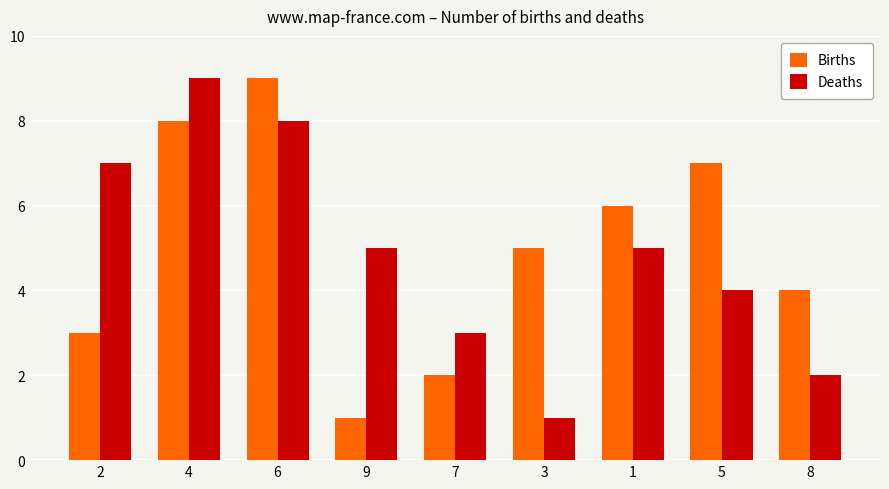

Are the bars horizontal?

No